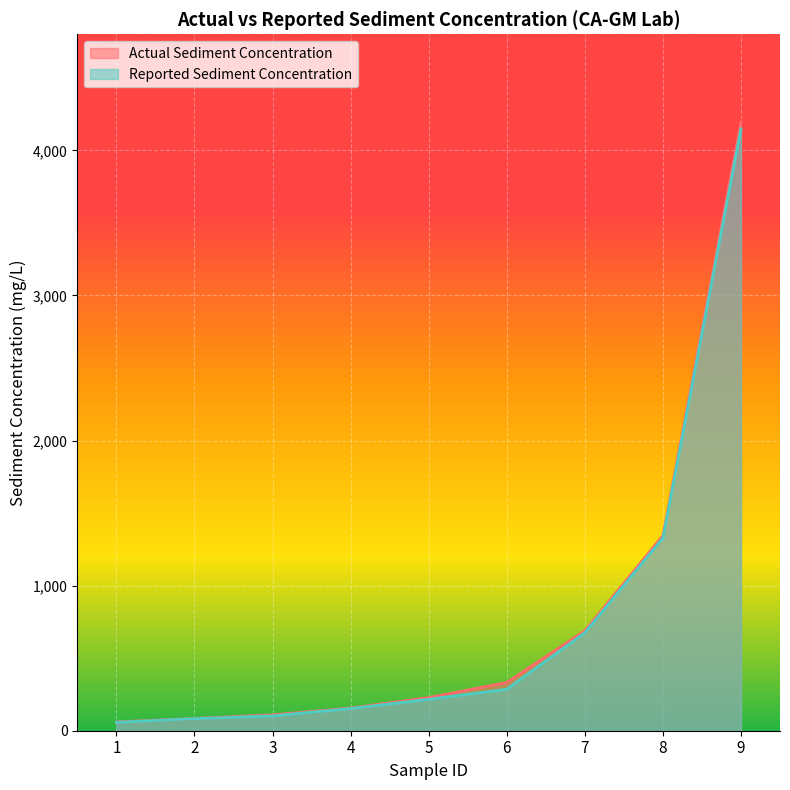

Which series changed the most between 4 and 5?

Actual Sediment Concentration